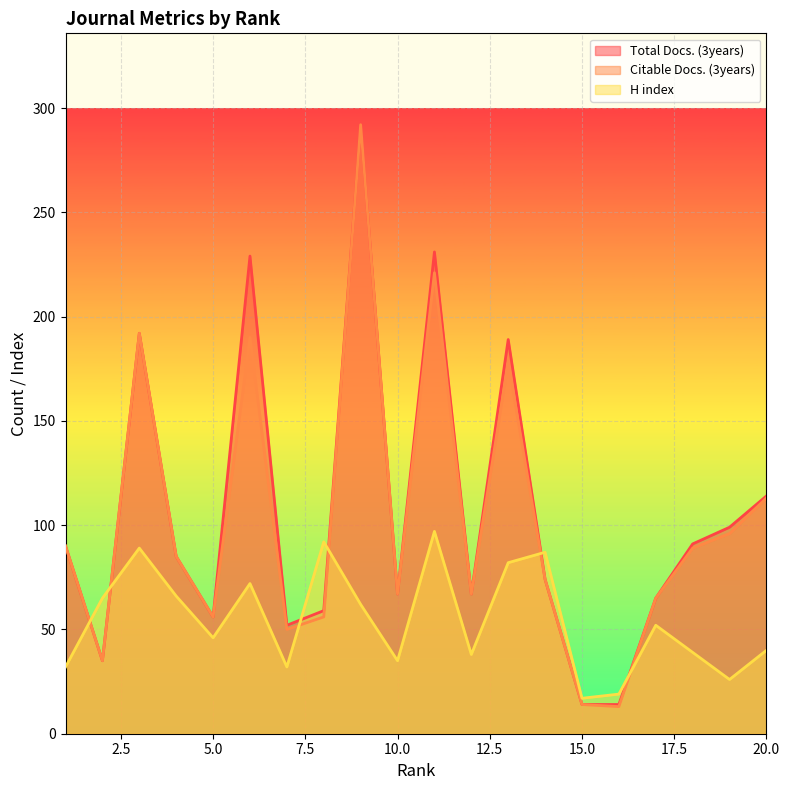

Reading left to right, what are all the values shown in this chart?

Total Docs. (3years): 90	35	192	85	56	229	52	59	292	67	231	67	189	74	14	14	65	91	99	114
Citable Docs. (3years): 90	35	192	85	56	190	50	56	292	67	221	67	178	74	14	13	65	89	96	113
H index: 32	65	89	66	46	72	32	92	62	35	97	38	82	87	17	19	52	39	26	40